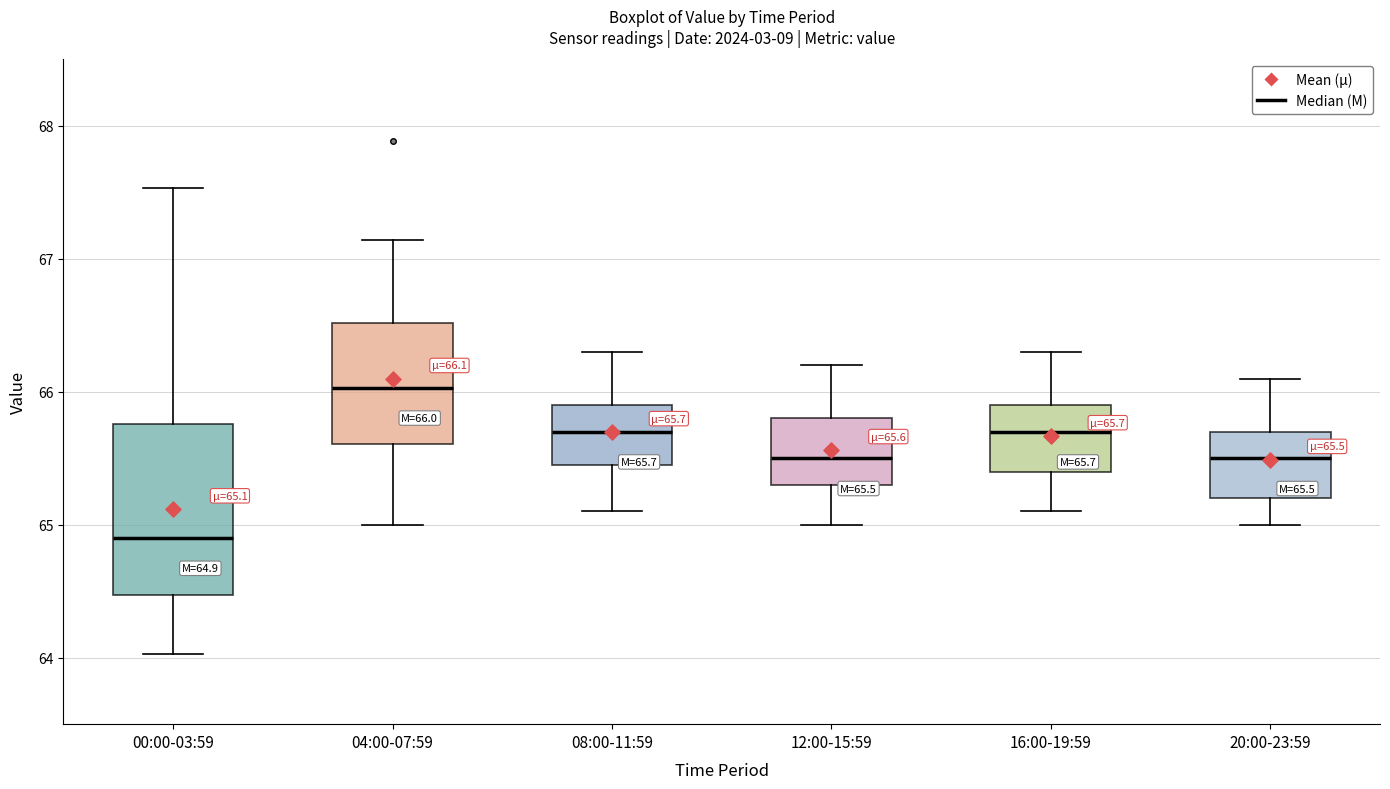

Comparing the boxes themselves (not the whiskers), which one is the tallest?

00:00-03:59